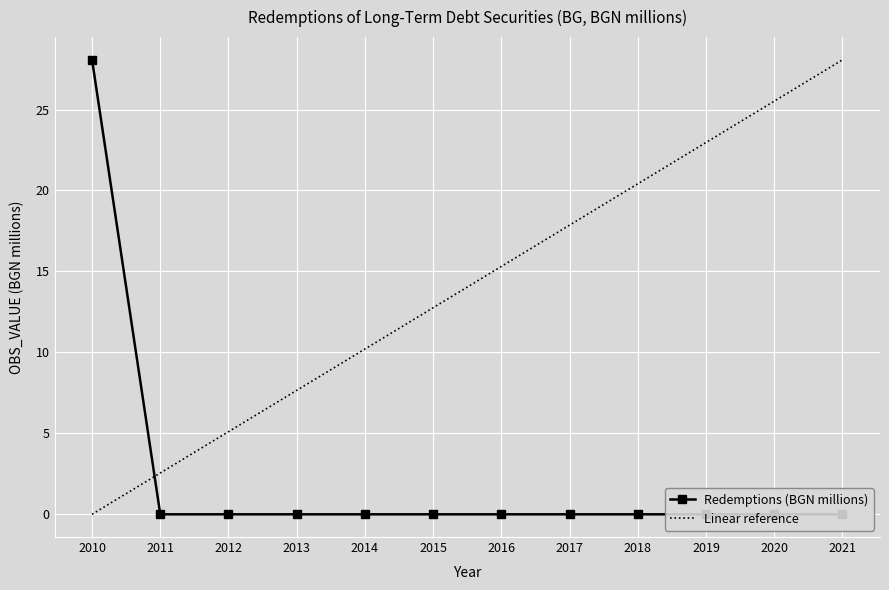

Which category has the highest value across all series?

2010